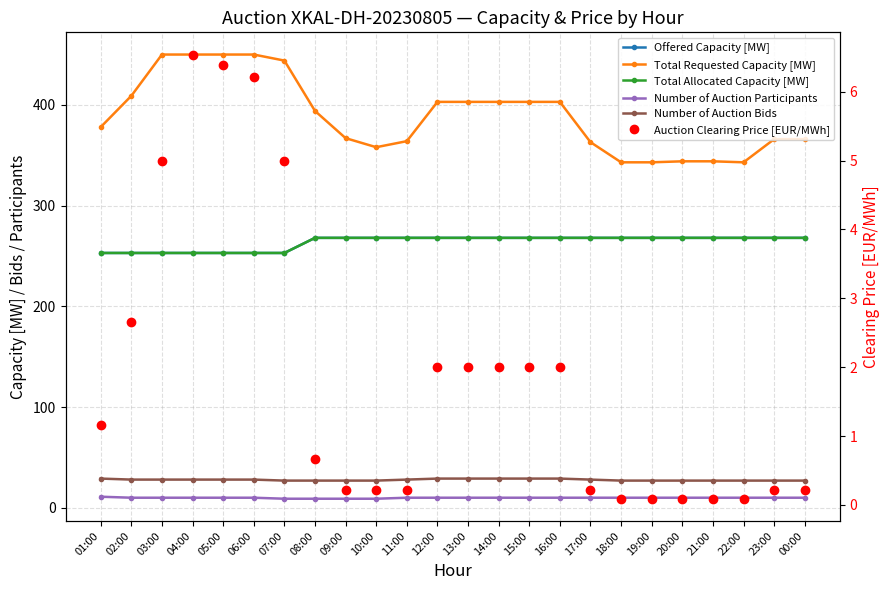

Which has a higher value, 16:00 or 22:00?

16:00